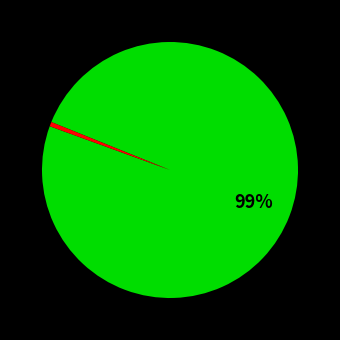

To the nearest percent, what is the average slice percentage?

50%